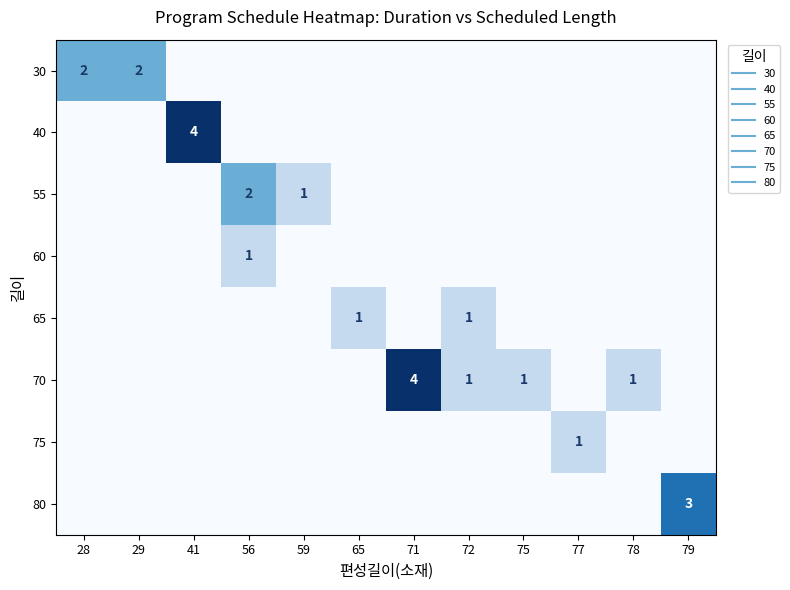

Is it true that 60 equals 0 at 79?

False